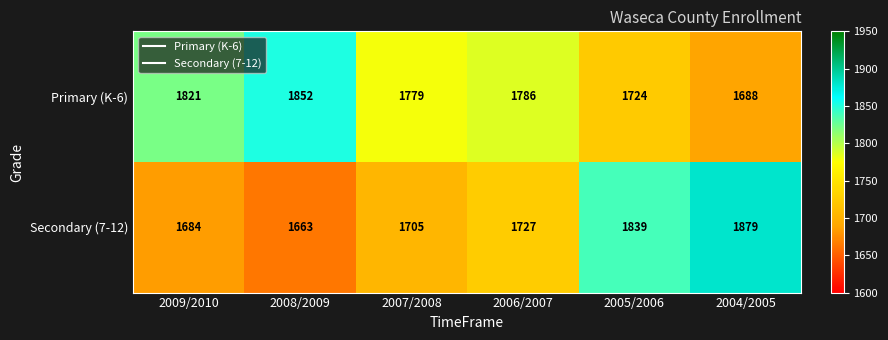

Reading right to left, what are all the values shown in this chart?

Primary (K-6): 1688	1724	1786	1779	1852	1821
Secondary (7-12): 1879	1839	1727	1705	1663	1684